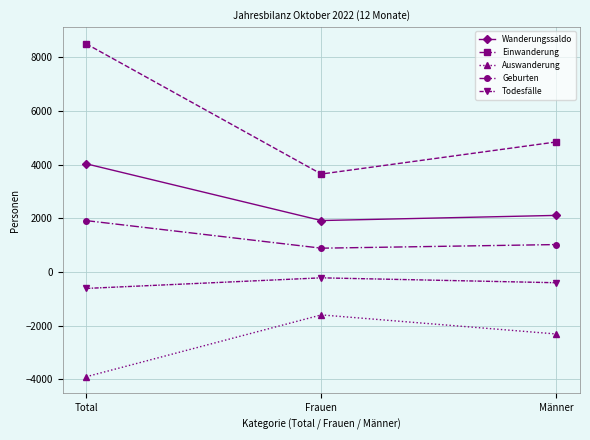

At which label does Wanderungssaldo reach its minimum?

Frauen